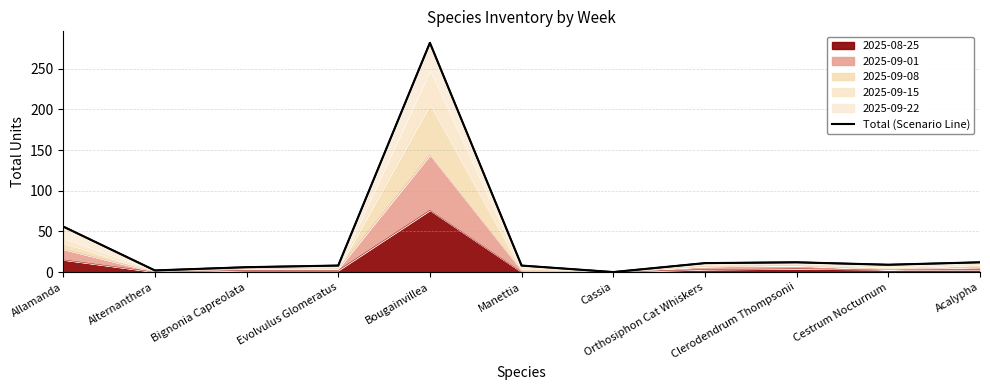

What is the change in value from Manettia to Acalypha?

+4